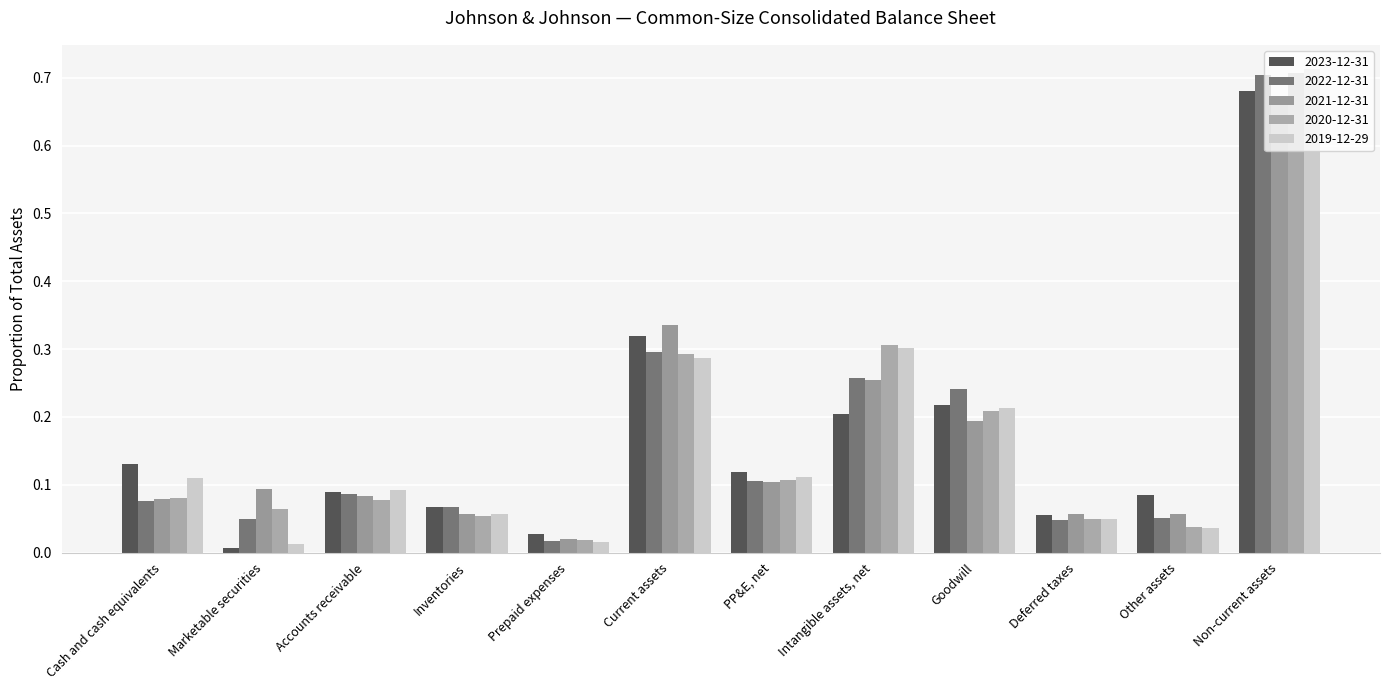

Which series has the largest range (max minus min)?

2019-12-29